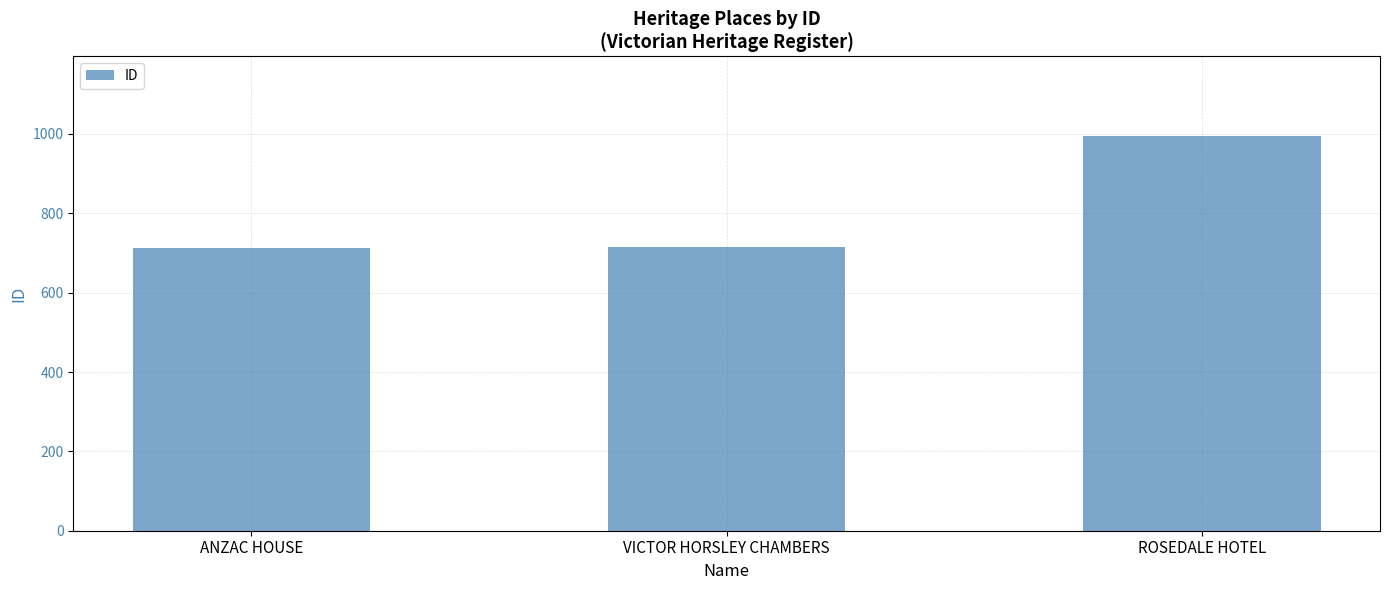

What is the minimum value shown in the chart?

712